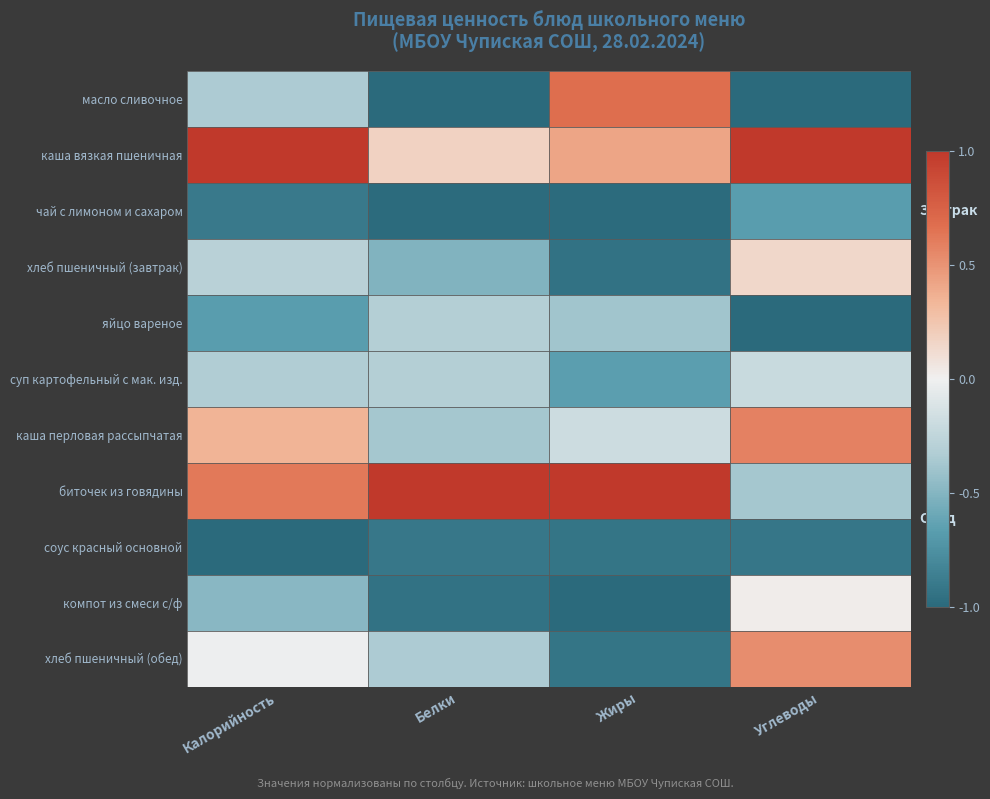

What is the total value across all series at Белки?

-4.5